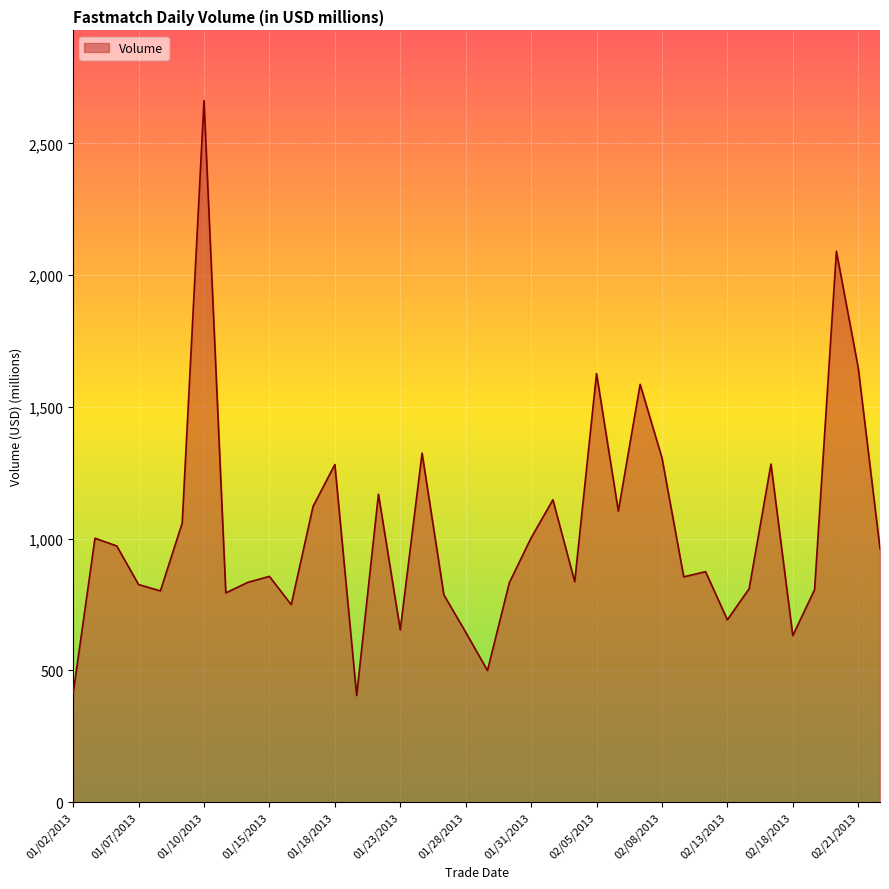

What is the smallest value displayed?

404.8